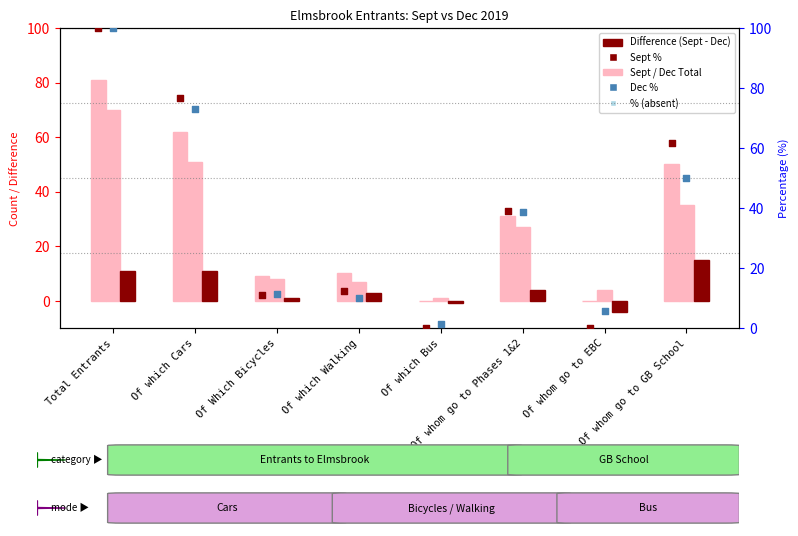

Is the value of Dec Total at Of whom go to EBC greater than the value of Sept Total at Of whom go to EBC?

Yes